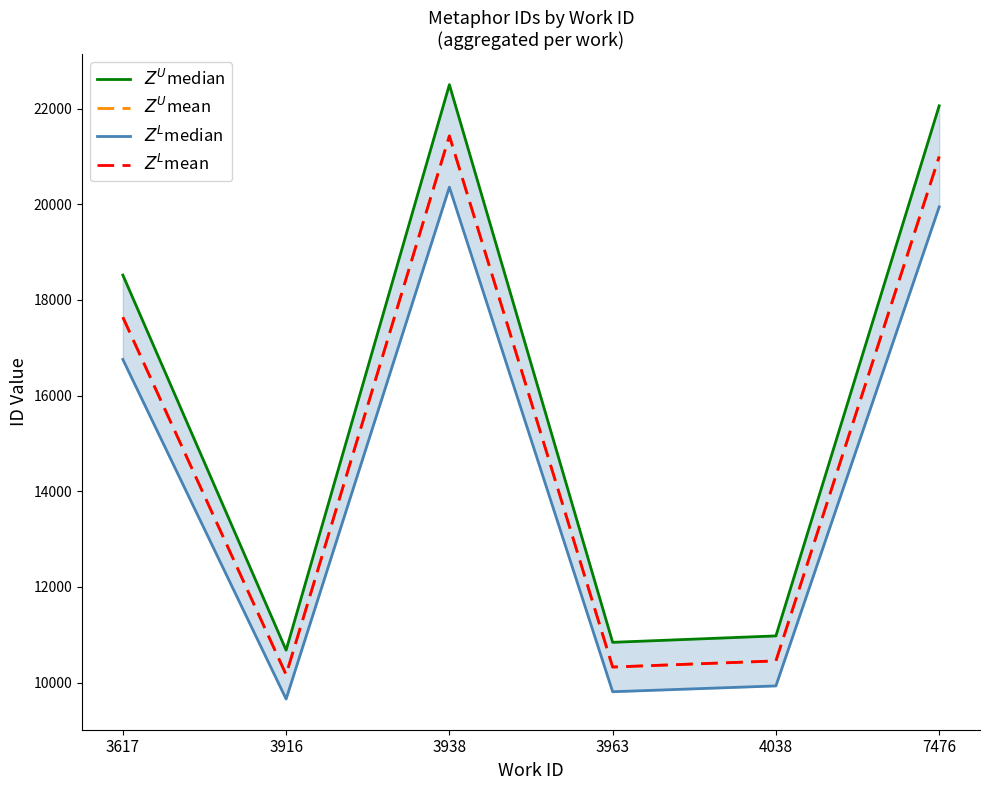

What is the difference between the maximum and minimum values in the $Z^U$mean series?

11257.0